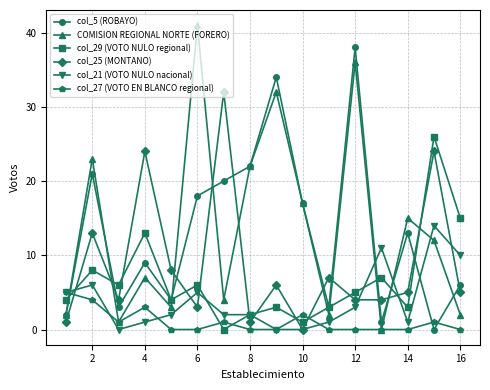

List the series in order of their peak value, highest first.

COMISION REGIONAL NORTE (FORERO), col_5 (ROBAYO), col_25 (MONTANO), col_29 (VOTO NULO regional), col_21 (VOTO NULO nacional), col_27 (VOTO EN BLANCO regional)